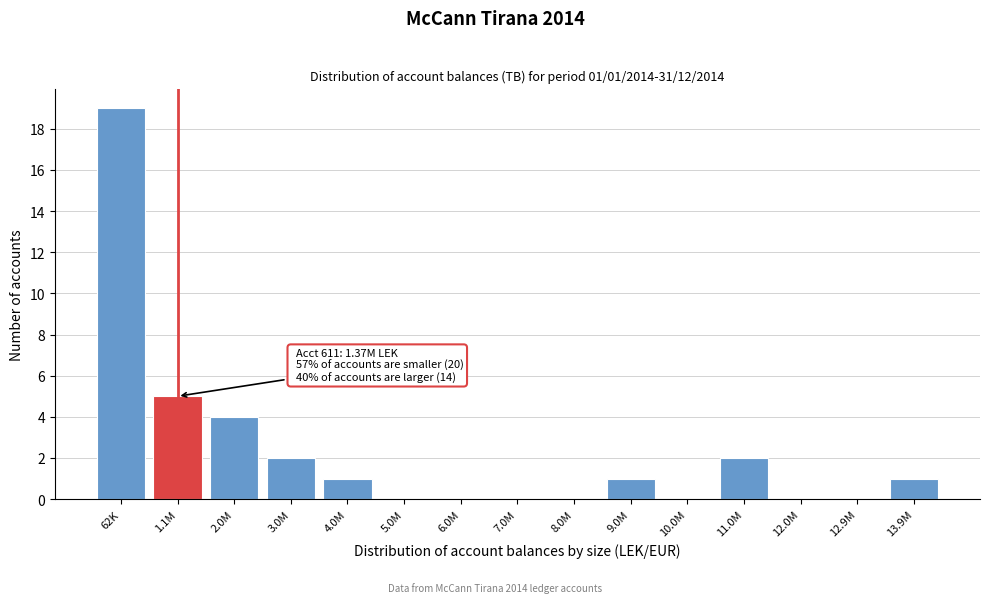

Reading left to right, list all the values displayed in this chart.

62K=19	1.1M=5	2.0M=4	3.0M=2	4.0M=1	5.0M=0	6.0M=0	7.0M=0	8.0M=0	9.0M=1	10.0M=0	11.0M=2	12.0M=0	12.9M=0	13.9M=1